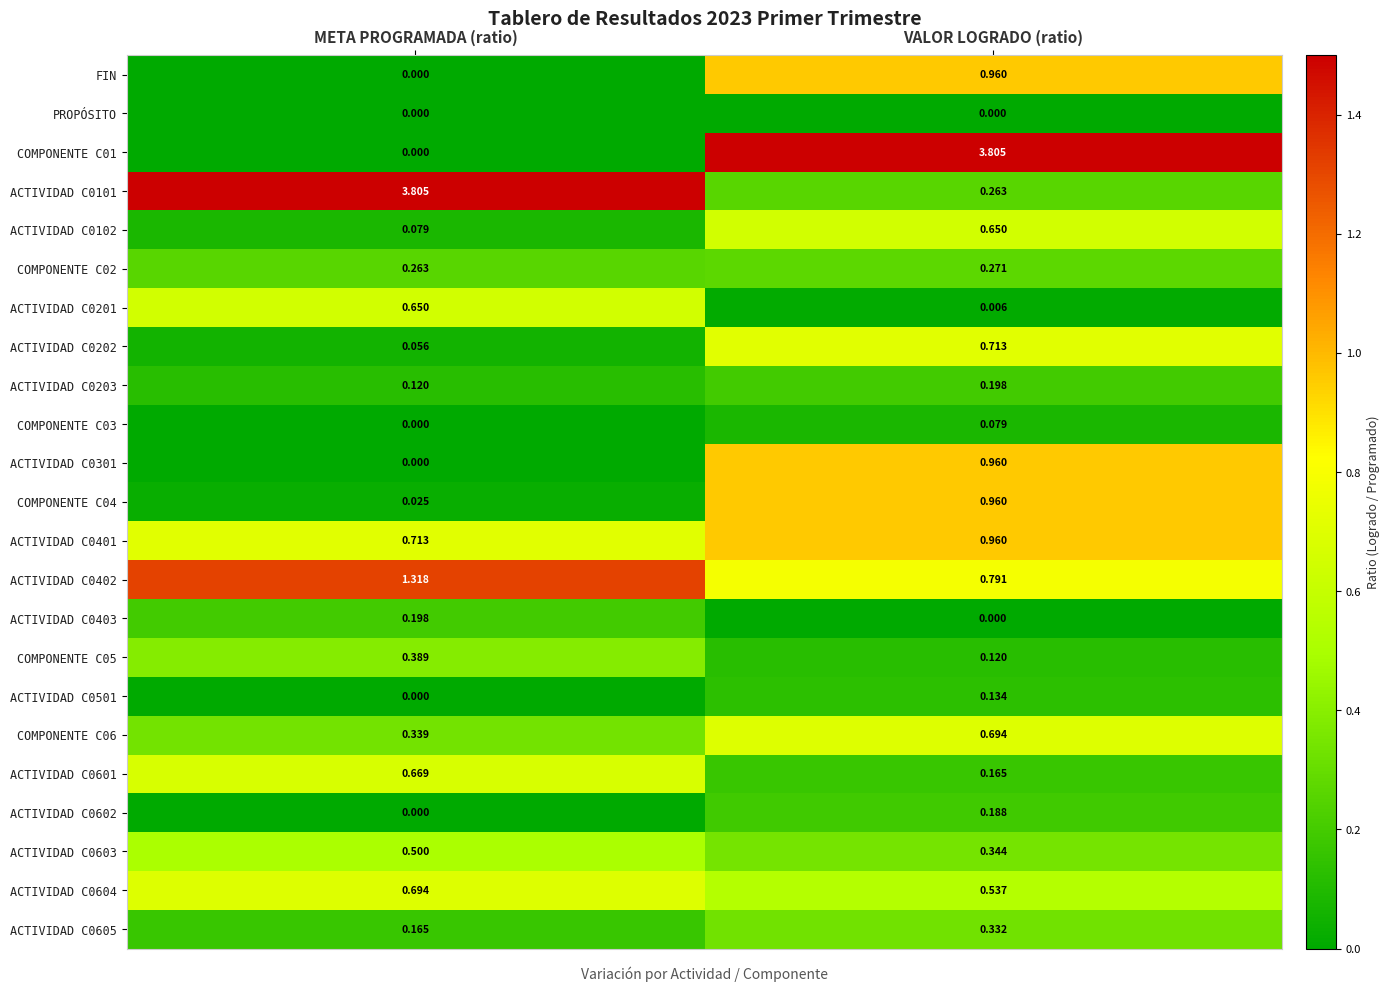

Is the value of ACTIVIDAD C0603 at META PROGRAMADA (ratio) greater than the value of FIN at VALOR LOGRADO (ratio)?

No